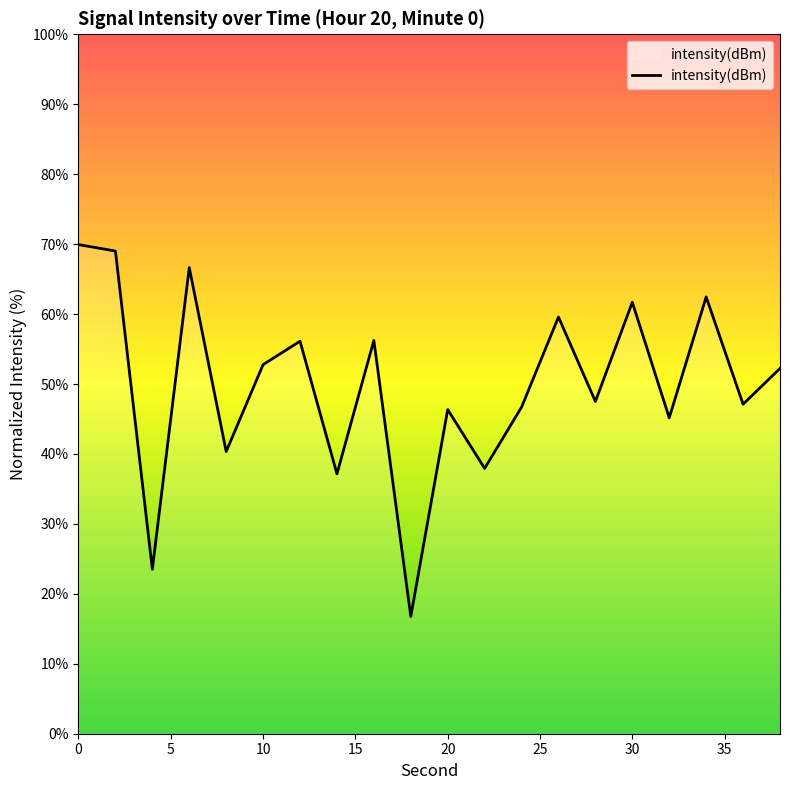

What is the maximum value shown in the chart?

69.9